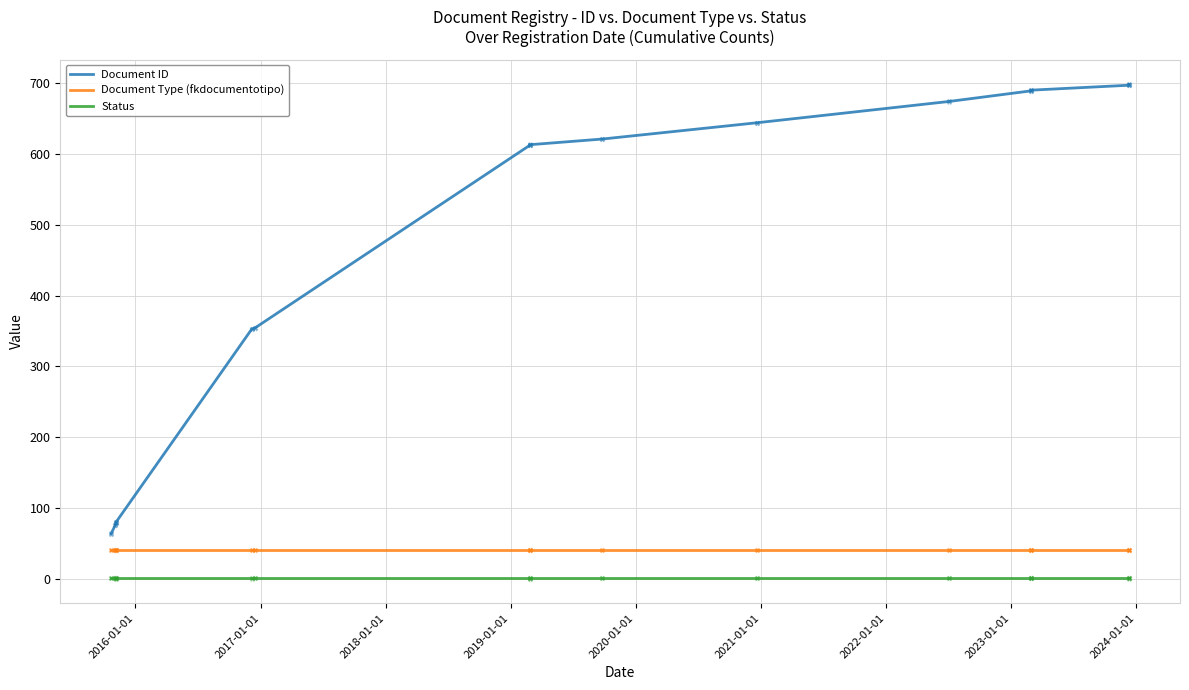

Which series has the largest total across all categories?

Document ID